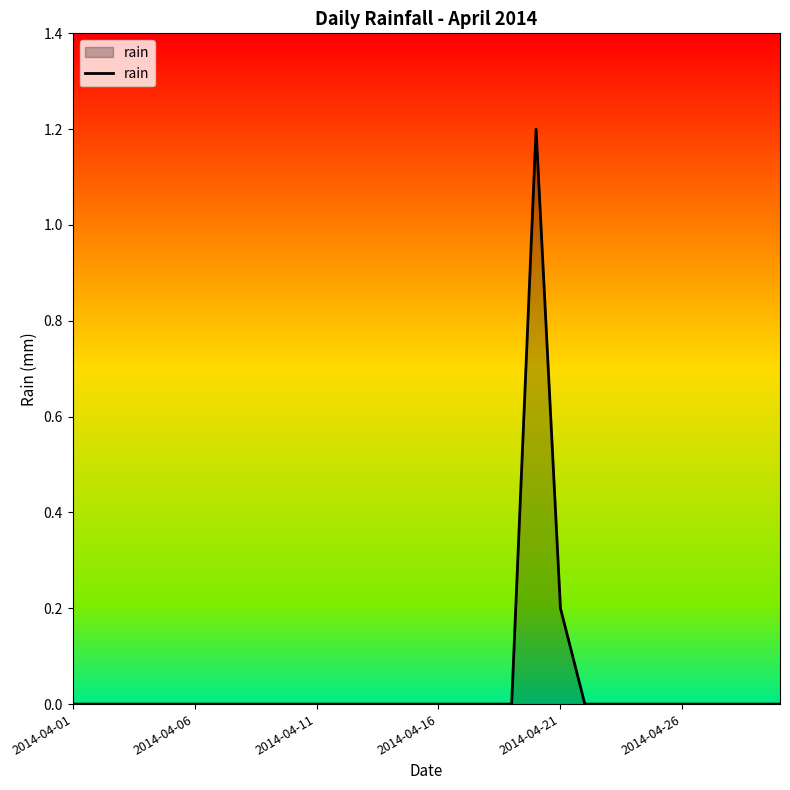

What is the greatest value displayed?

1.2